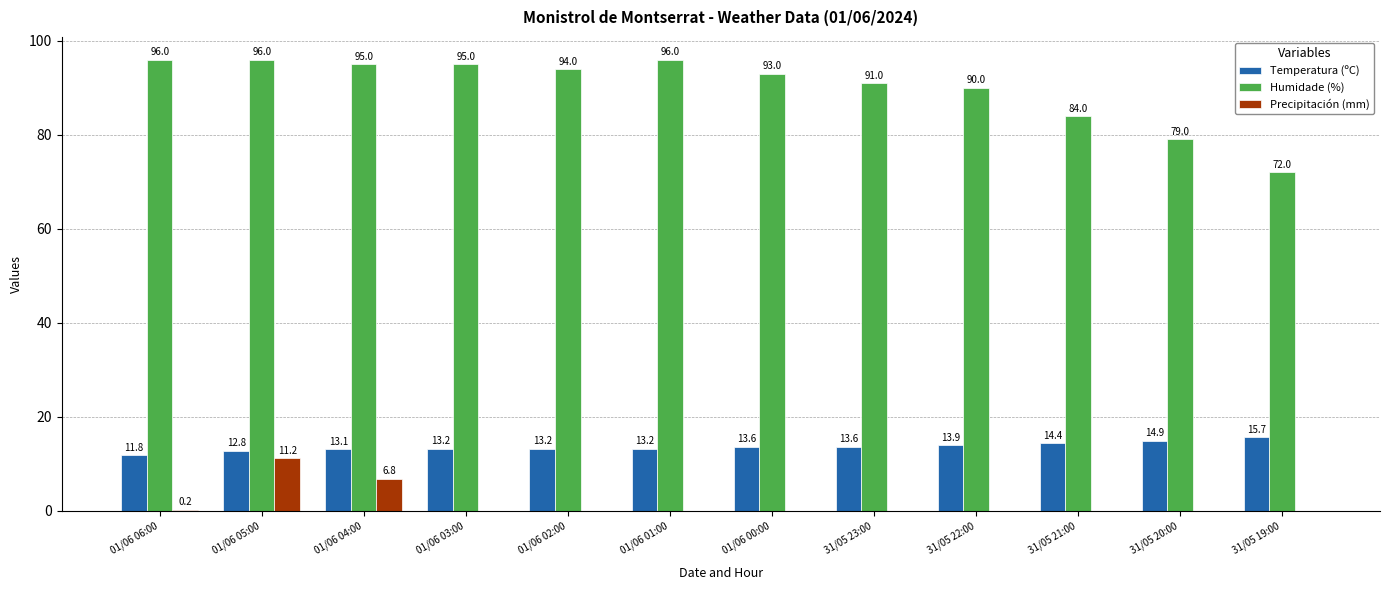

How many values in the Precipitación (mm) series exceed 0?

3